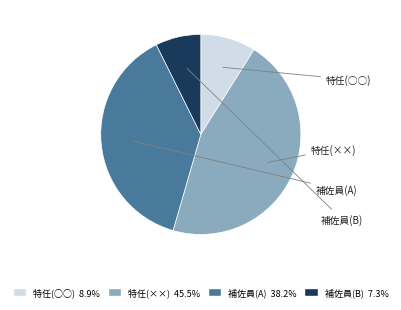

Is there any slice that represents more than half of the pie?

No